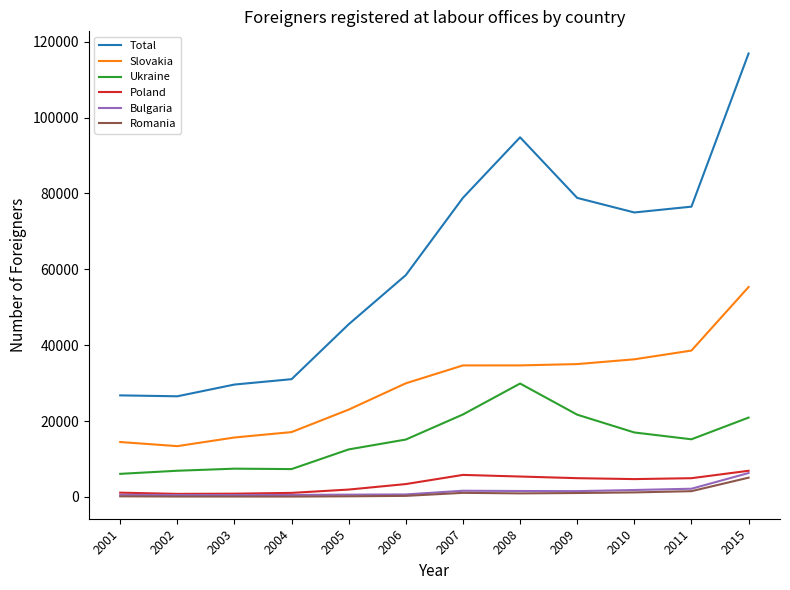

Is this an area chart (filled region under the line)?

No